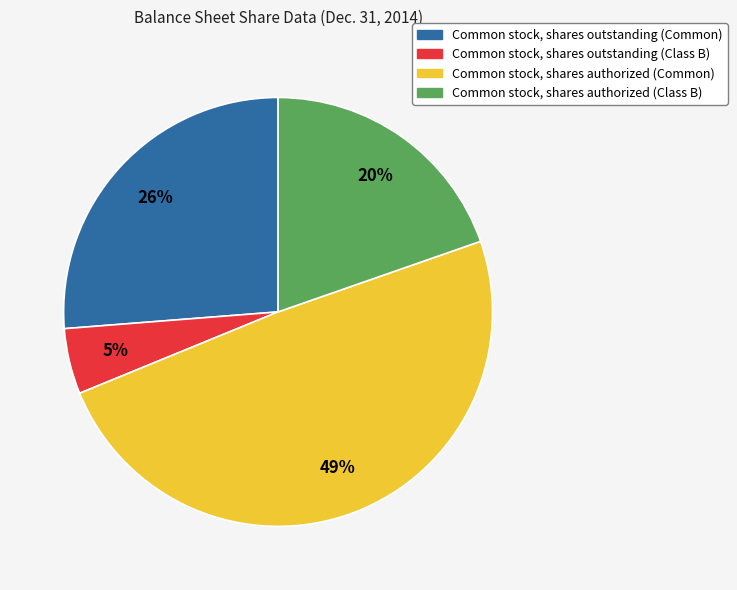

To the nearest percent, what is the difference between the Common stock, shares authorized (Class B) and Common stock, shares authorized (Common) slice percentages?

29%